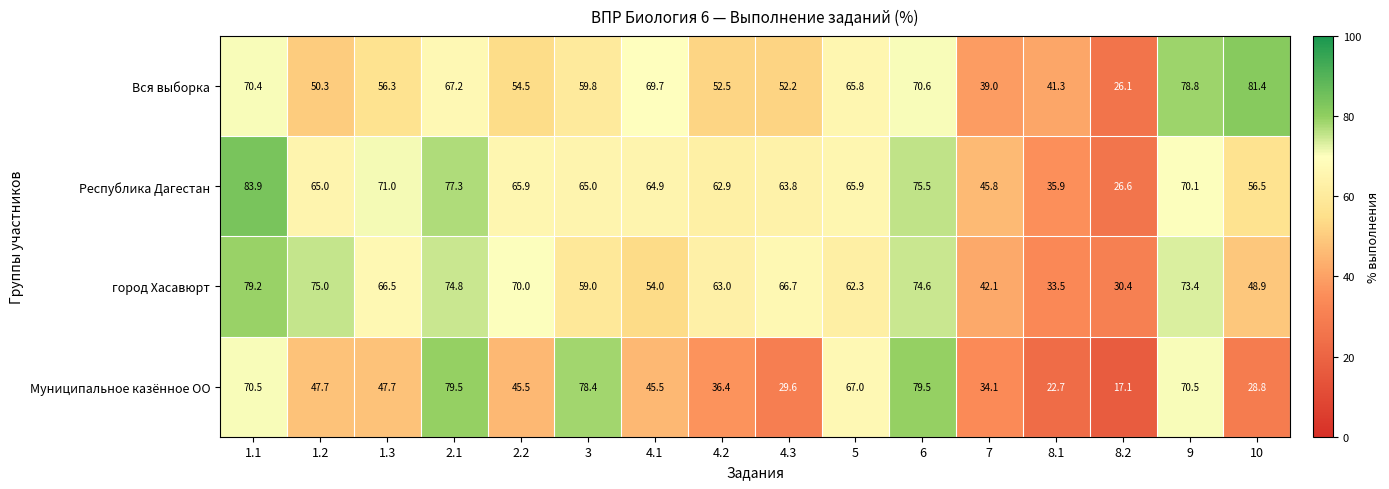

Rank the series at 7 from highest to lowest value.

Республика Дагестан, город Хасавюрт, Вся выборка, Муниципальное казённое ОО